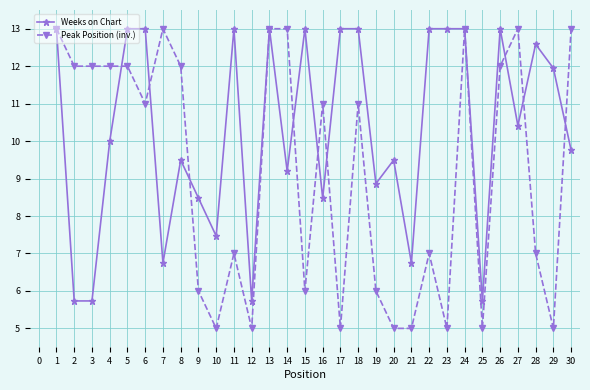

Between 14 and 19, which series saw the biggest shift?

Peak Position (inv.)